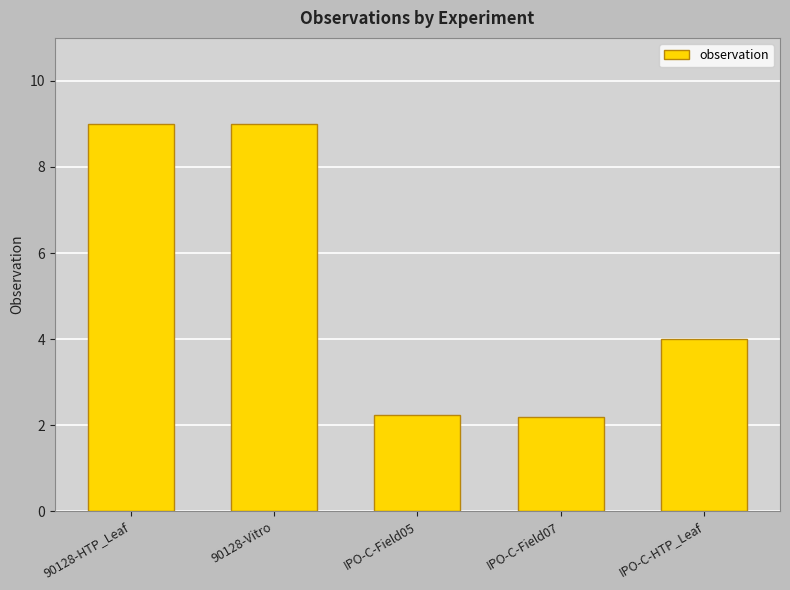

The chart shows a value of 2.2 at IPO-C-Field05. True or false?

True